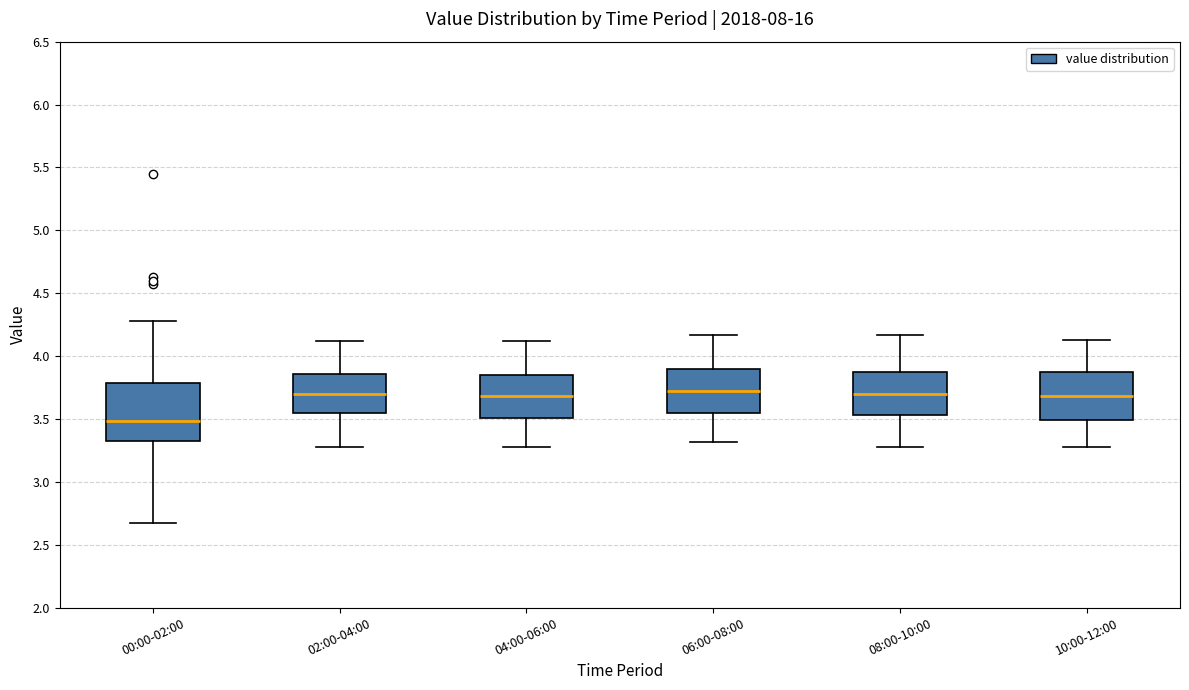

Comparing the boxes themselves (not the whiskers), which one is the tallest?

00:00-02:00